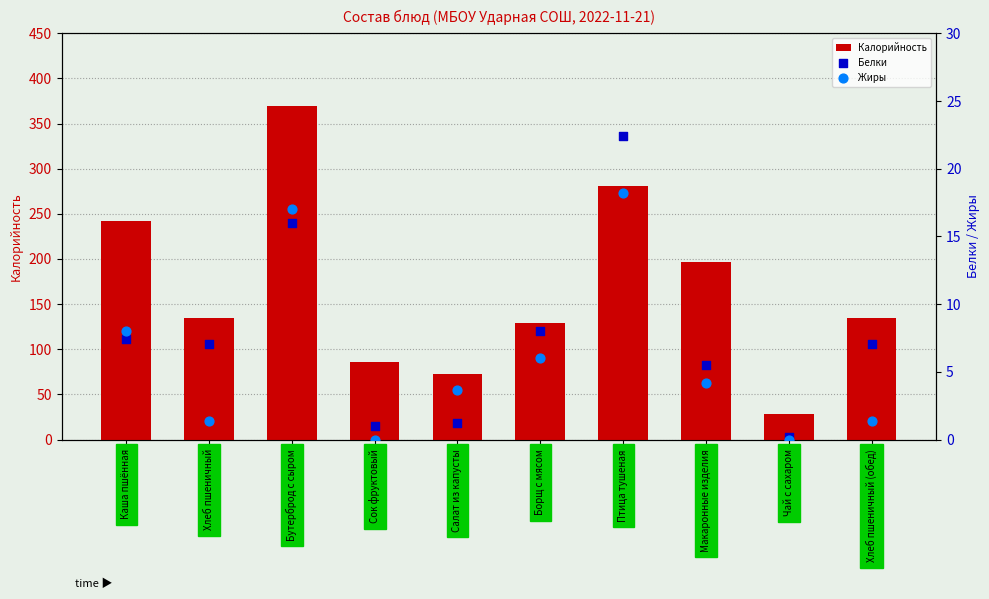

What are all the series names shown in the legend?

Калорийность, Белки, Жиры